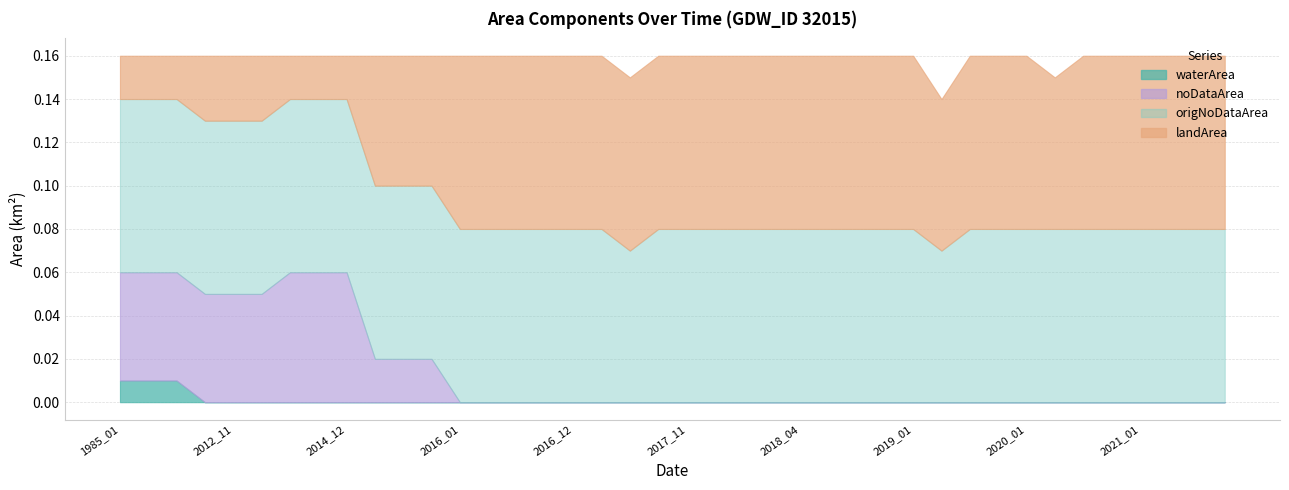

Between 2020_12 and 2021_11, which series saw the biggest shift?

waterArea